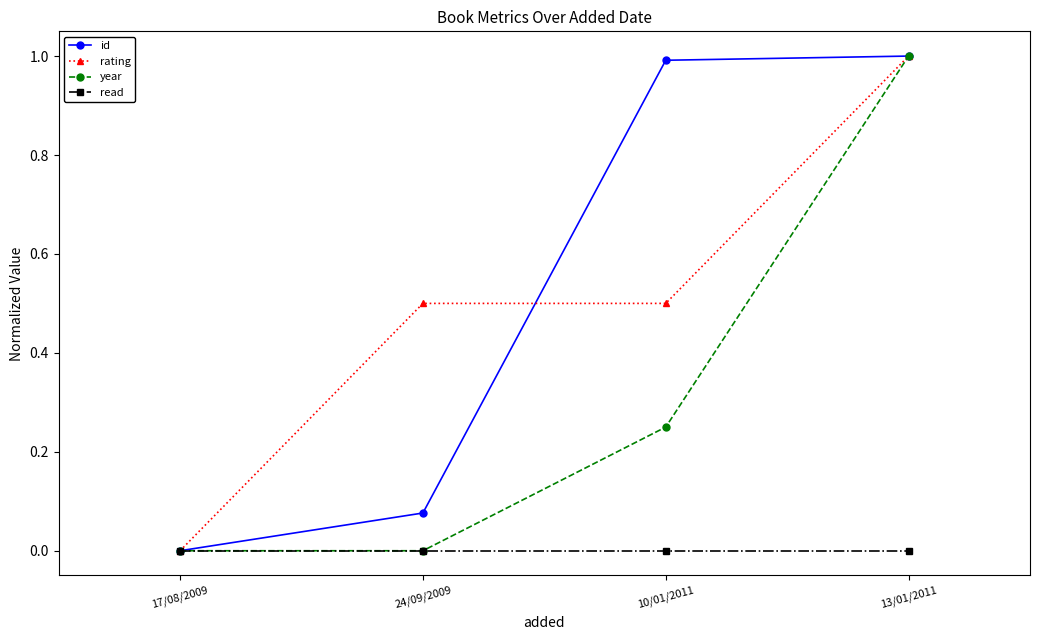

What is the total value across all series at 24/09/2009?

0.6